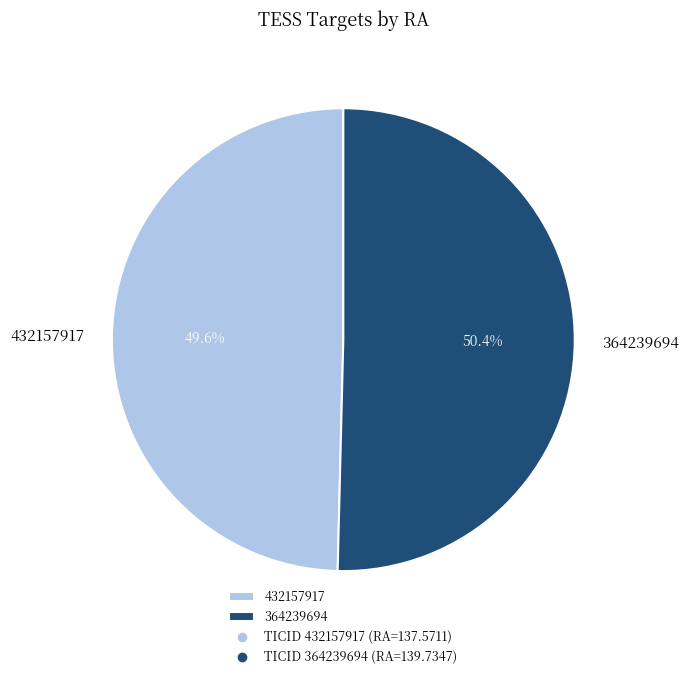

What is the ratio of the value at 432157917 to the value at 364239694?

1.0